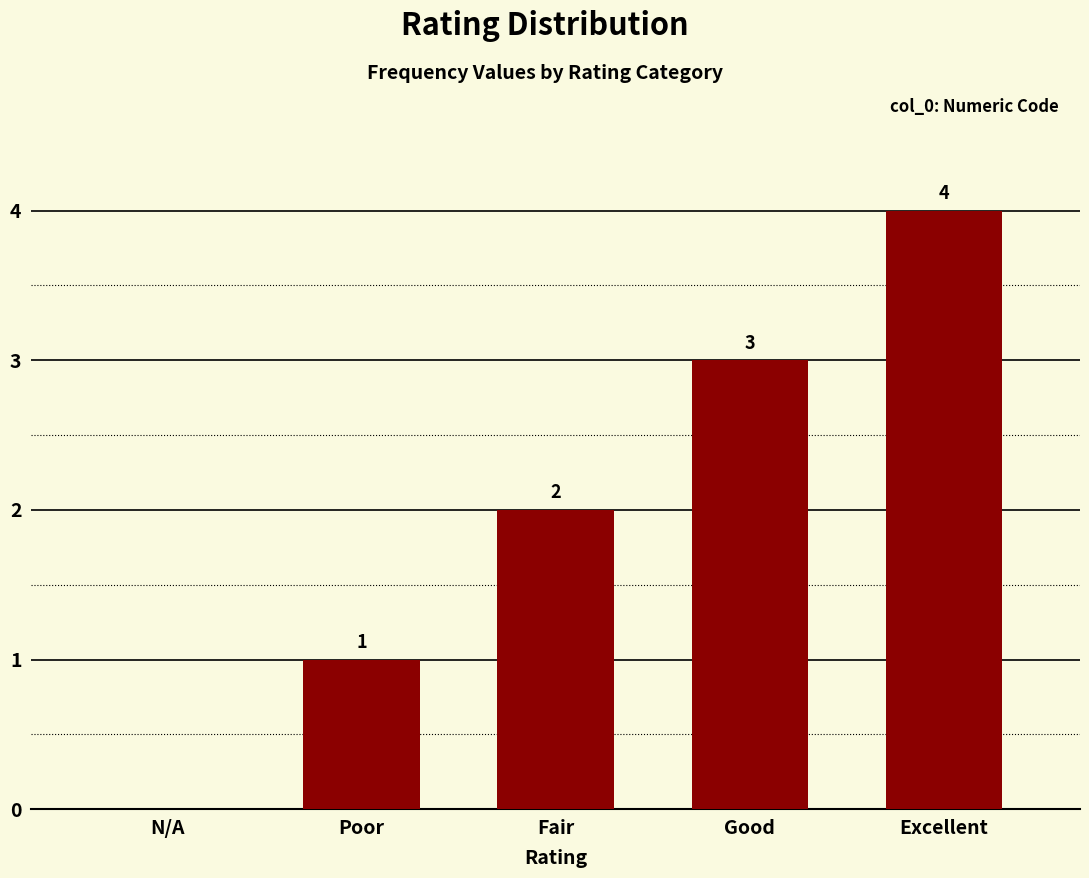

What is the greatest value displayed?

4